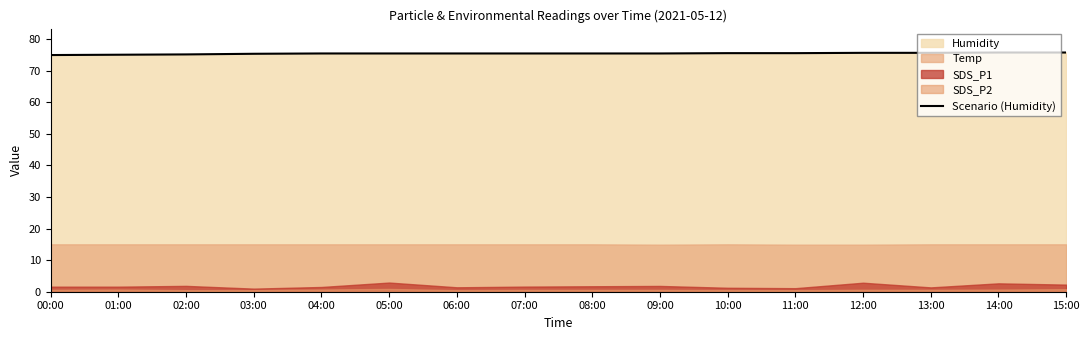

How many lines are shown in the chart?

1